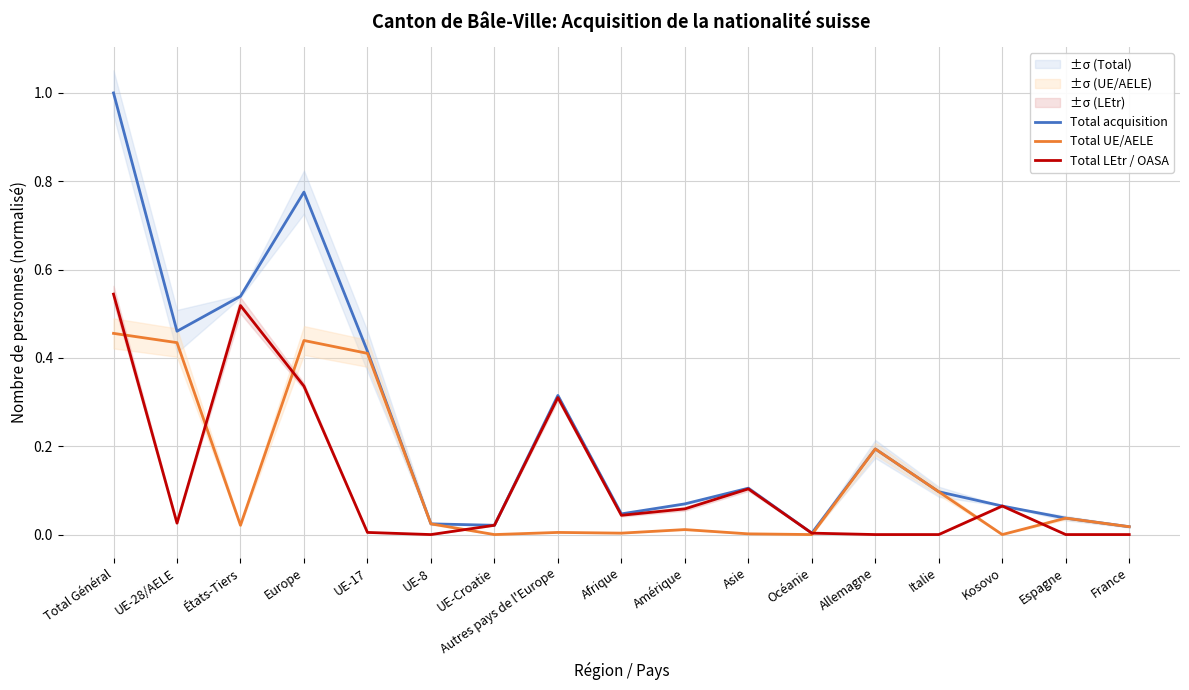

At which category is the sum across all series the highest?

Total Général